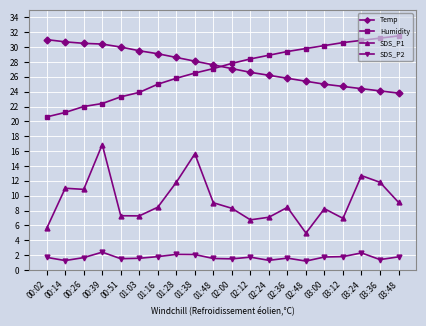

Rank the series by their maximum value, from lowest to highest.

SDS_P2, SDS_P1, Temp, Humidity